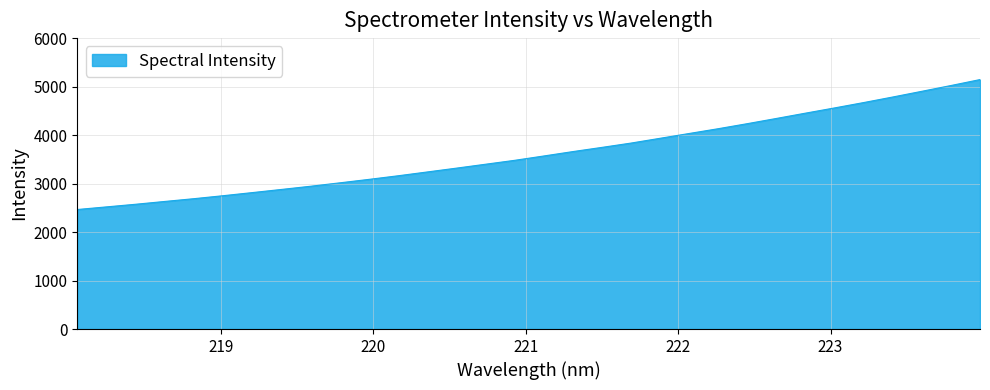

Does the chart display data point markers on the line(s)?

No